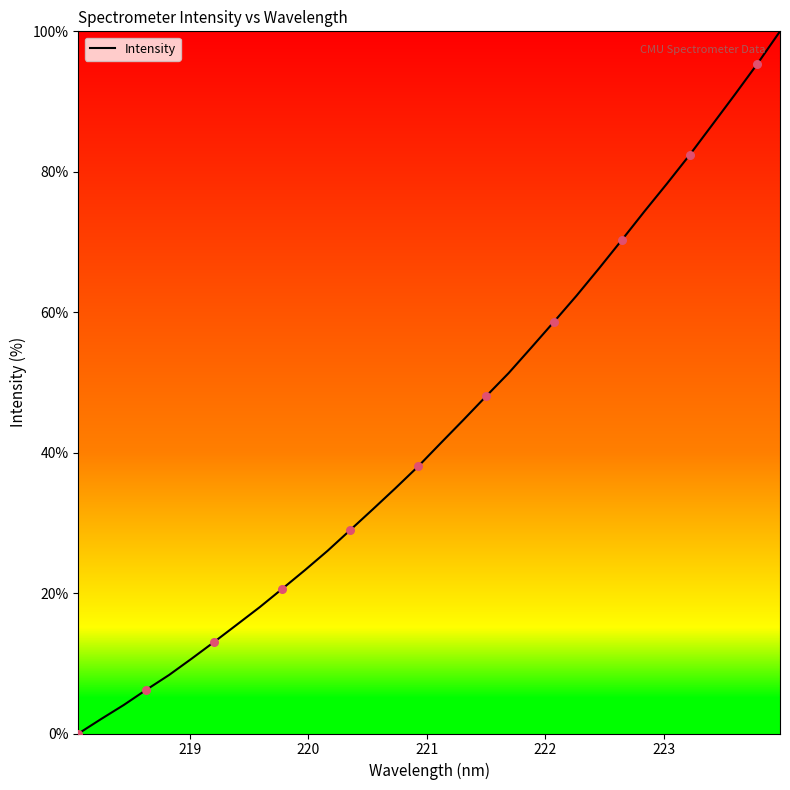

What is the maximum value shown in the chart?

100.0